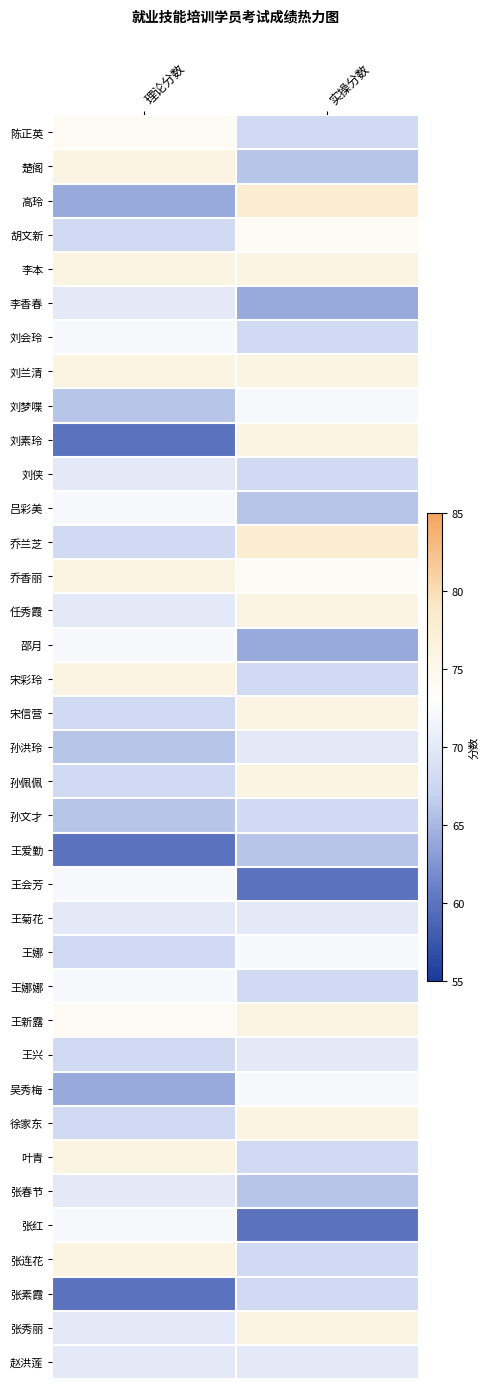

What is the total value across all series at 实操分数?

2608